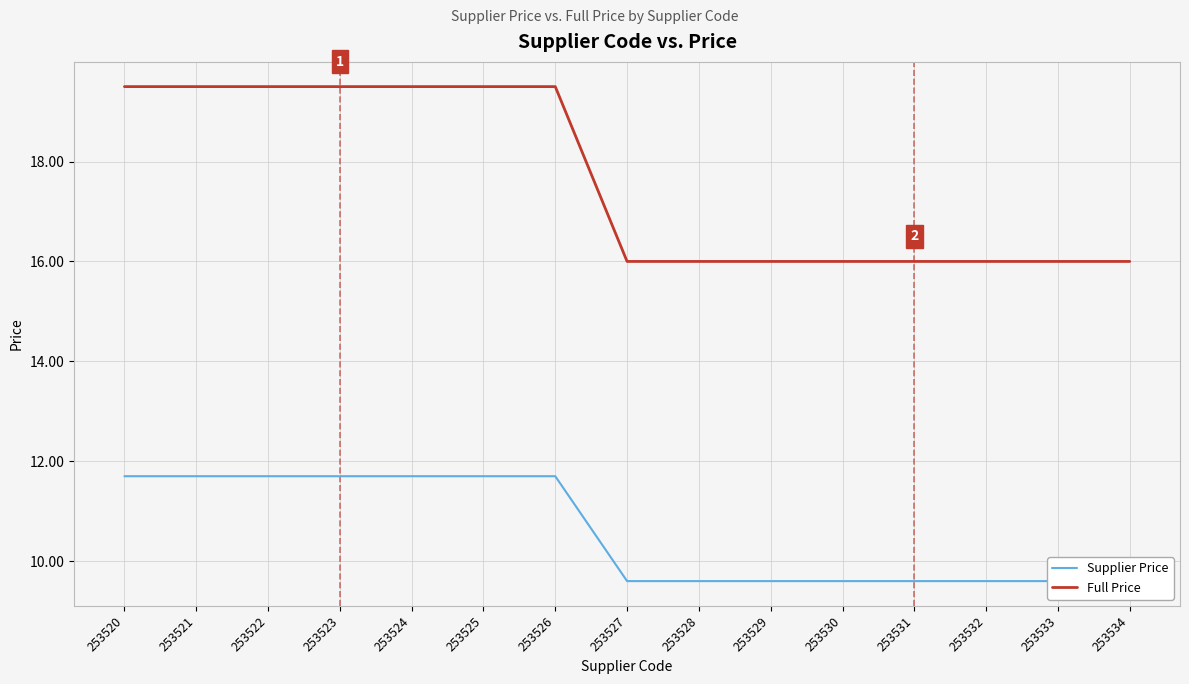

What are all the series names shown in the legend?

Supplier Price, Full Price